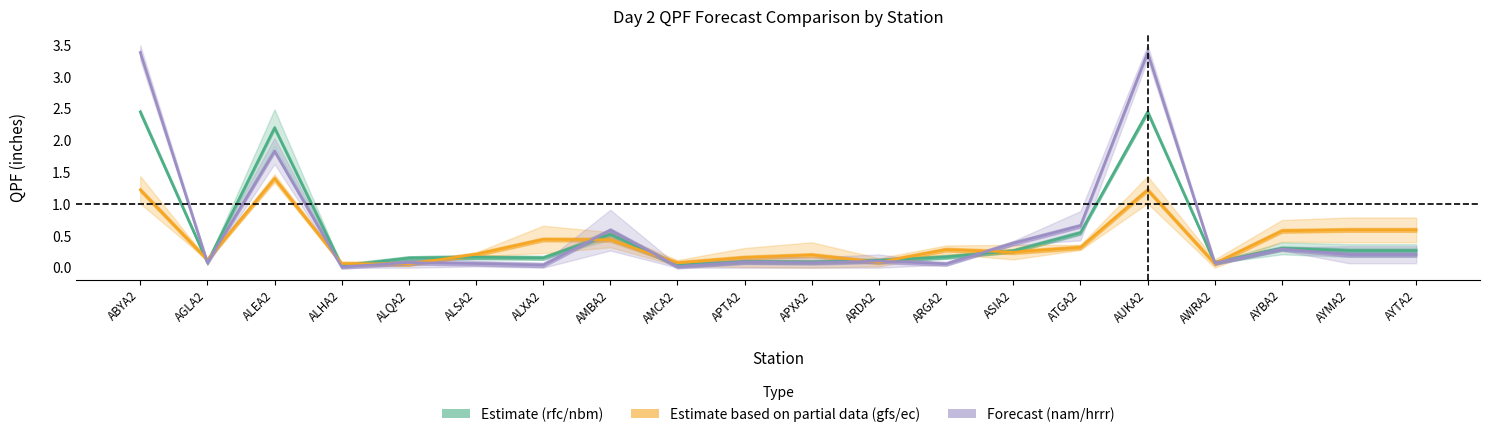

Is the value of nbm at ALSA2 greater than the value of ec at ALEA2?

No